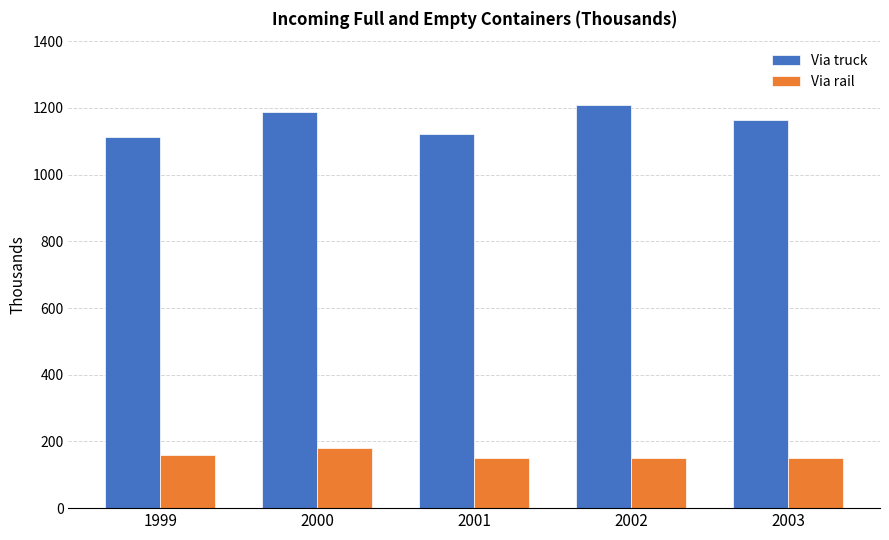

How many series are shown in this chart?

2